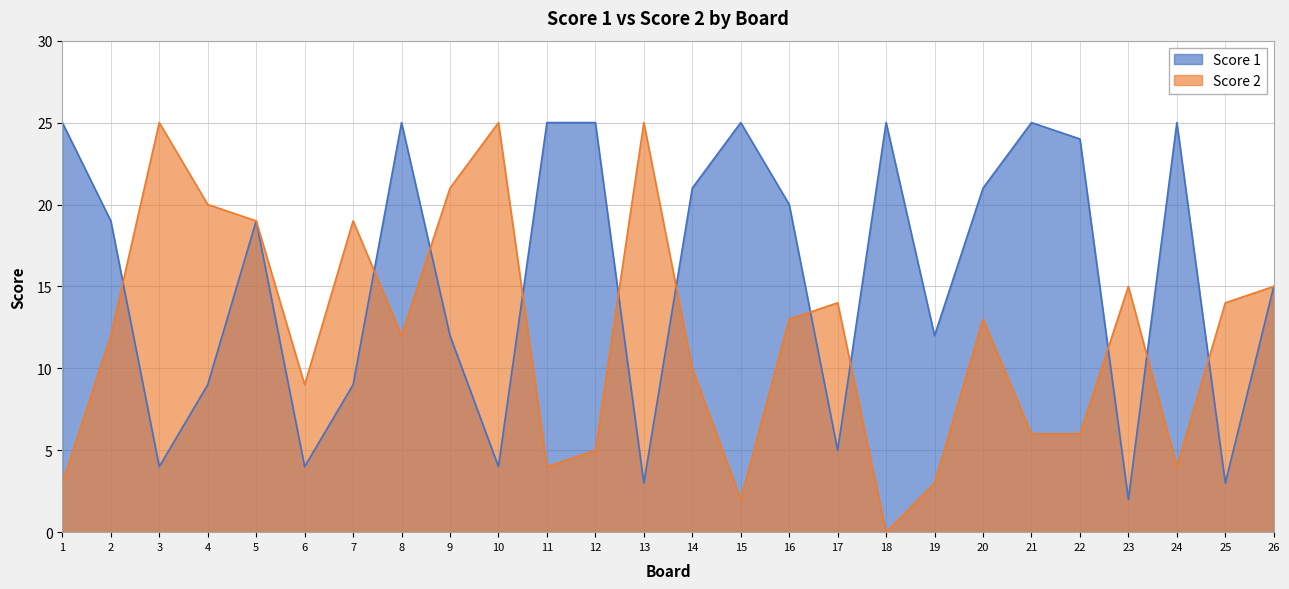

Between 20 and 12, which is larger?

12